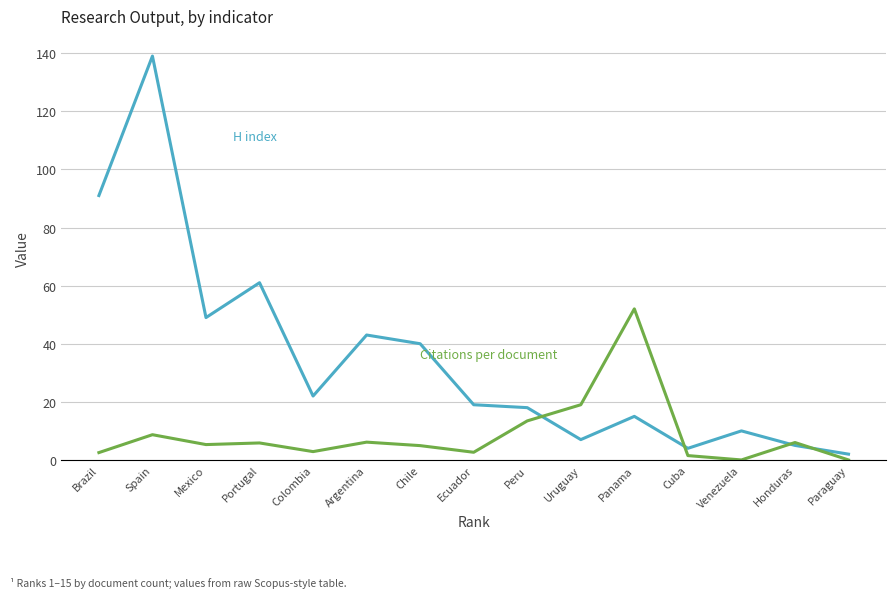

Does the chart have visible grid lines?

Yes